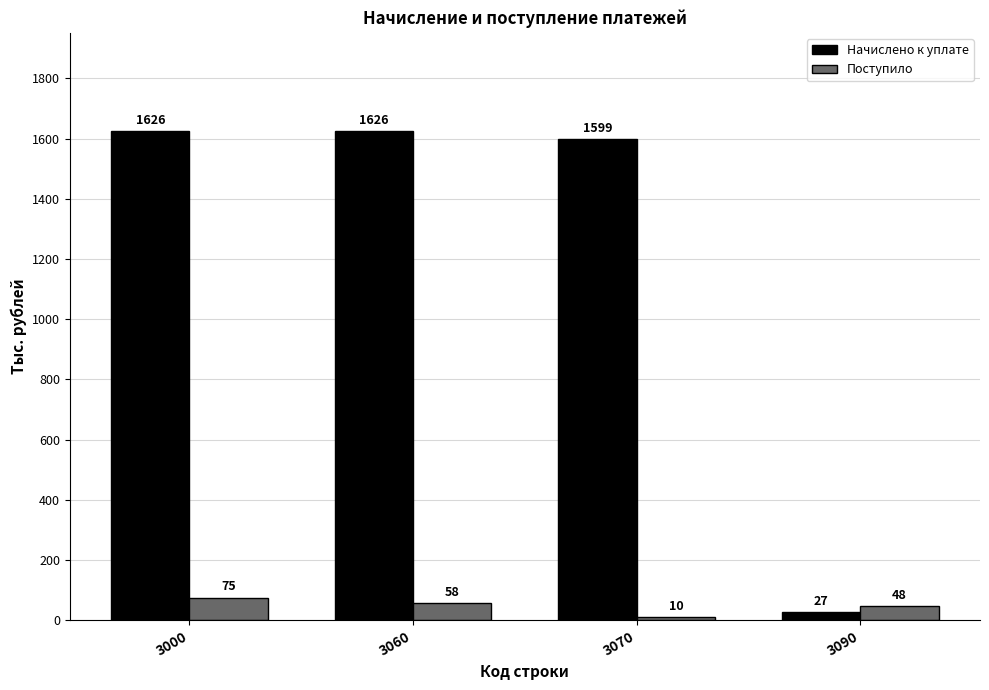

At which label is Начислено к уплате closest to 826?

3070